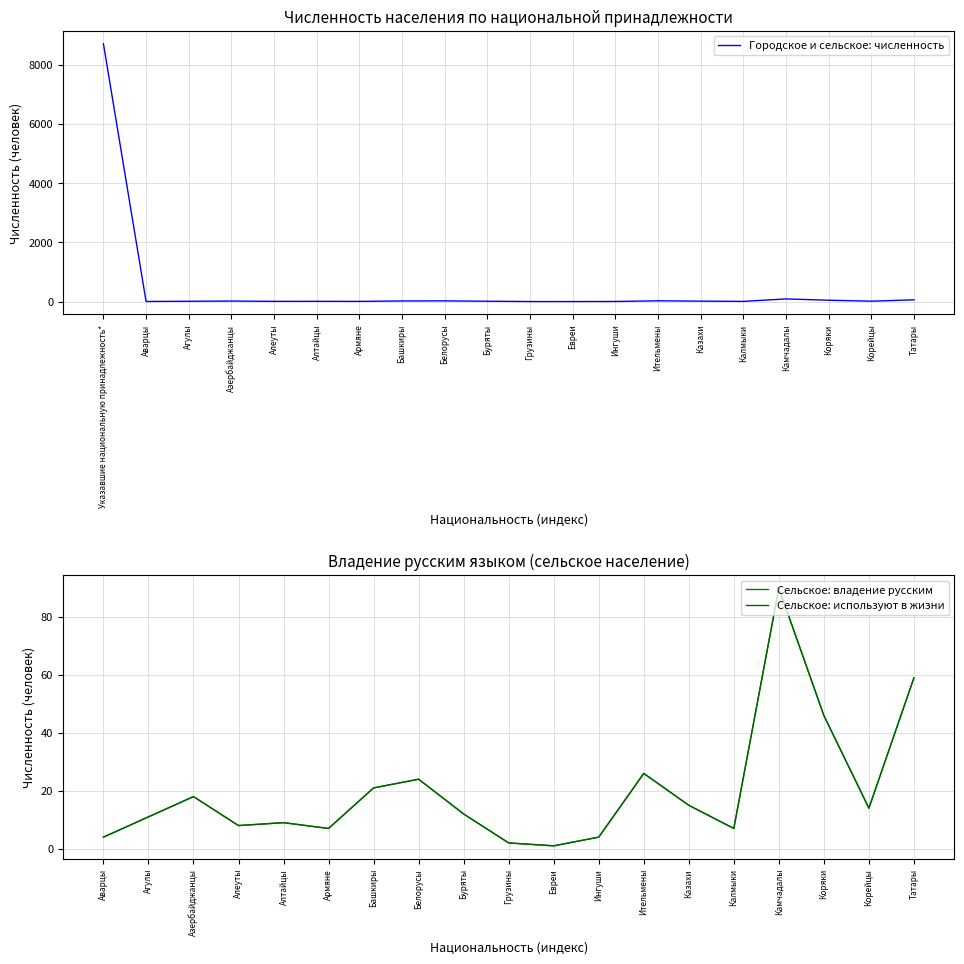

At which label does Городское и сельское: численность reach its peak?

Указавшие национальную принадлежность*